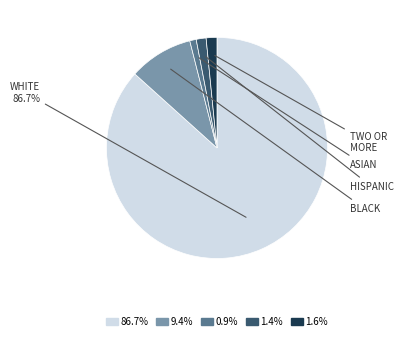

Is 86.7% the majority of the pie?

Yes